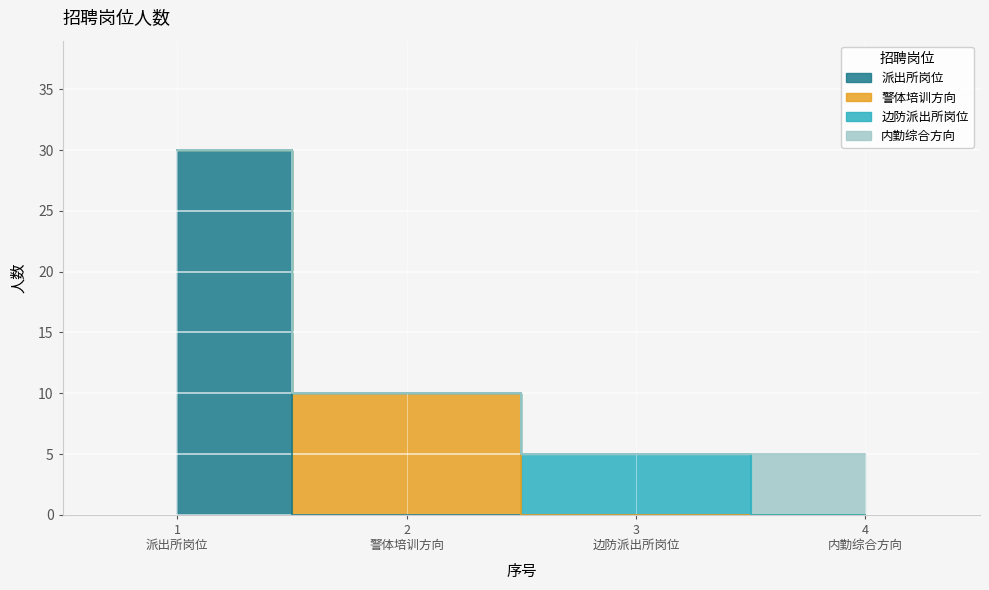

List the labels in order of value, largest first.

1 派出所岗位, 2 警体培训方向, 3 边防派出所岗位, 4 内勤综合方向